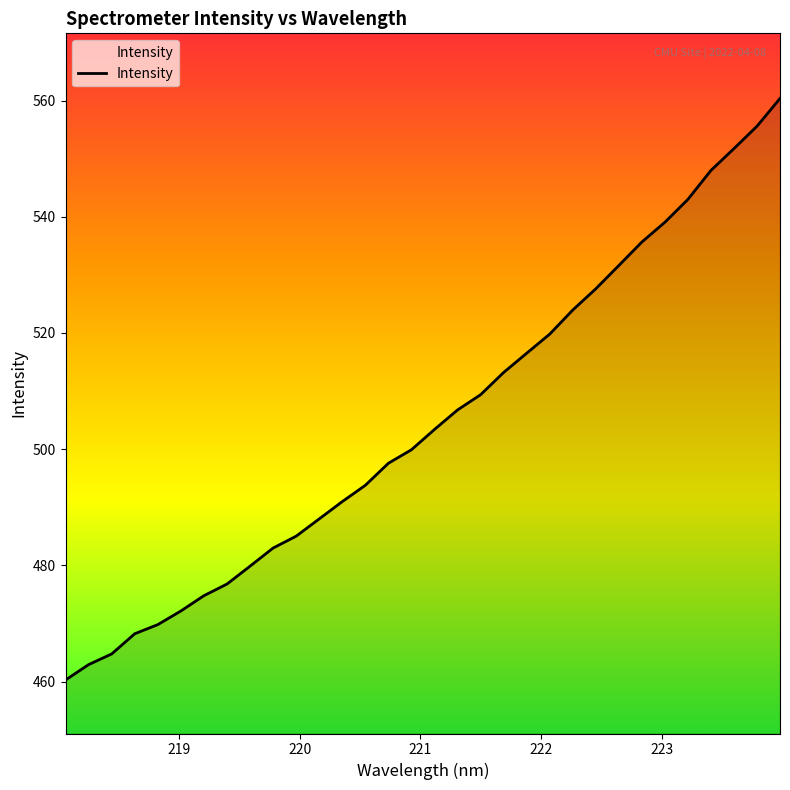

What is the minimum value shown in the chart?

460.3